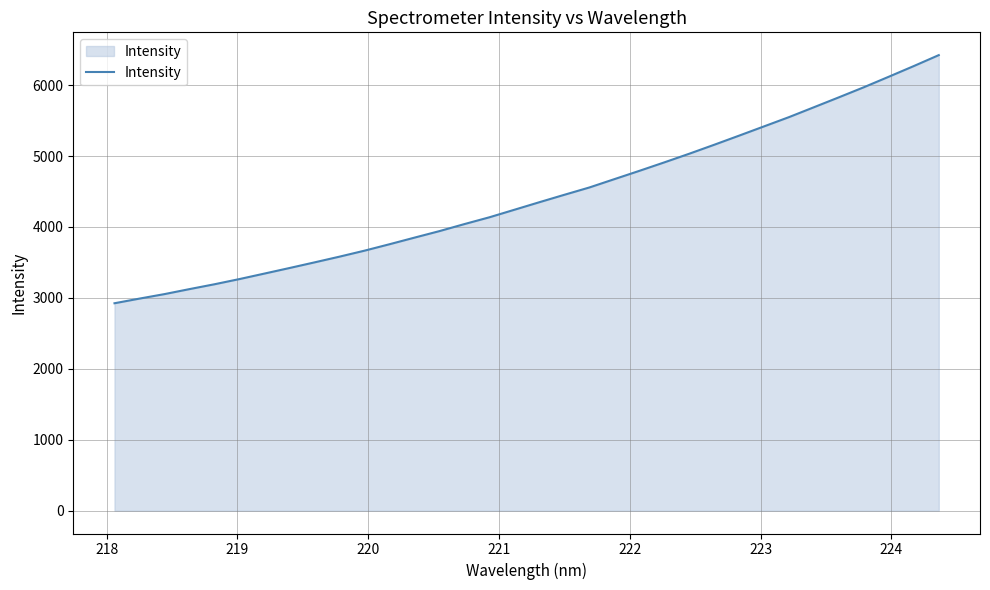

What is the maximum value shown in the chart?

6422.1